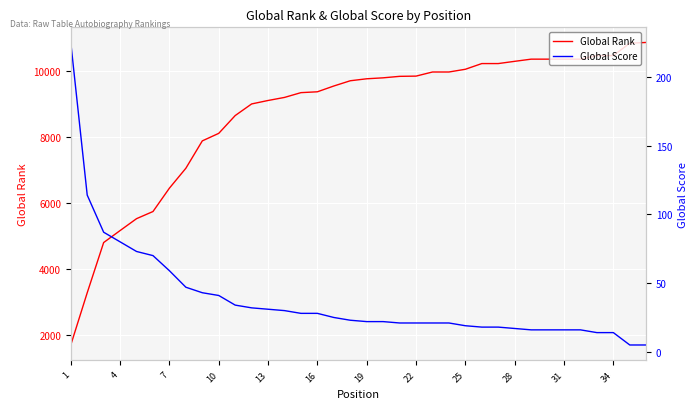

What is the sum of the Global Score values at 35 and 24?

24